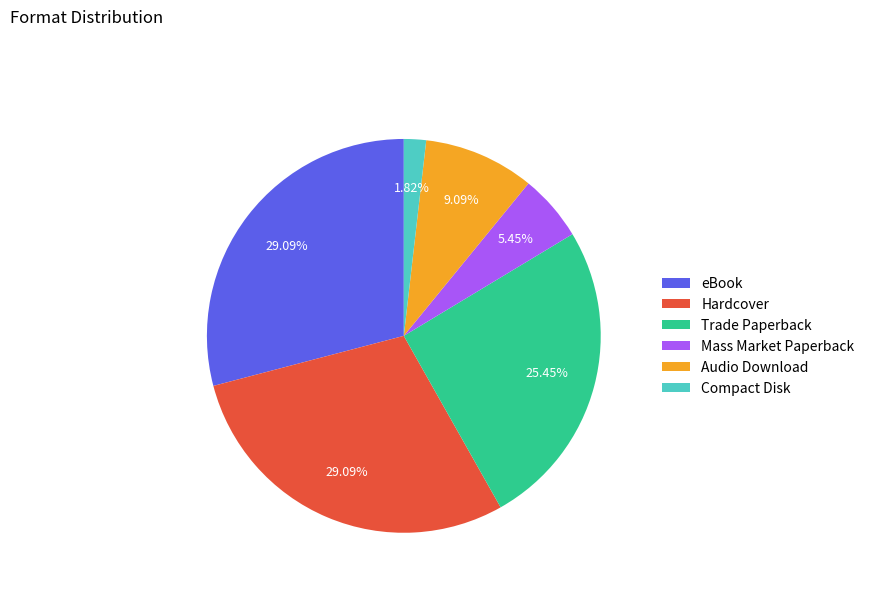

Which slice is the smallest?

Compact Disk